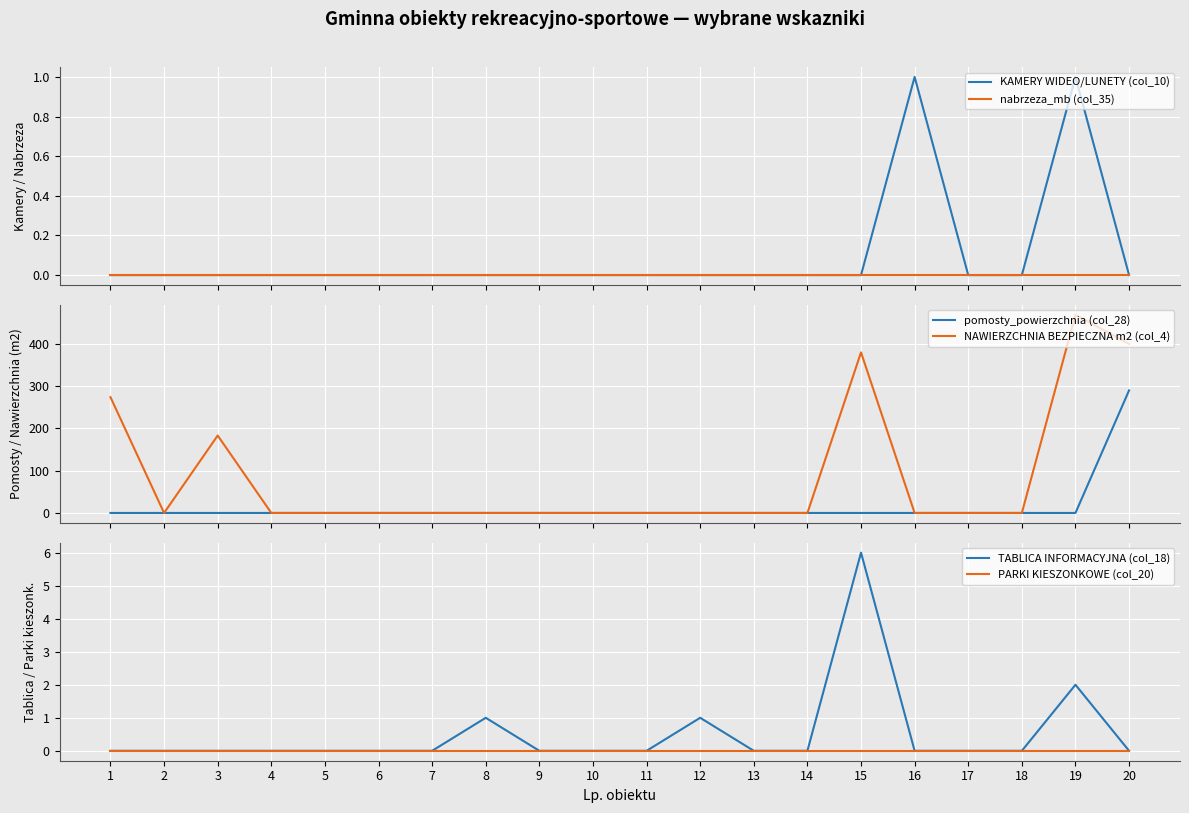

True or false: PARKI KIESZONKOWE (col_20) and KAMERY WIDEO/LUNETY (col_10) cross at least once.

False